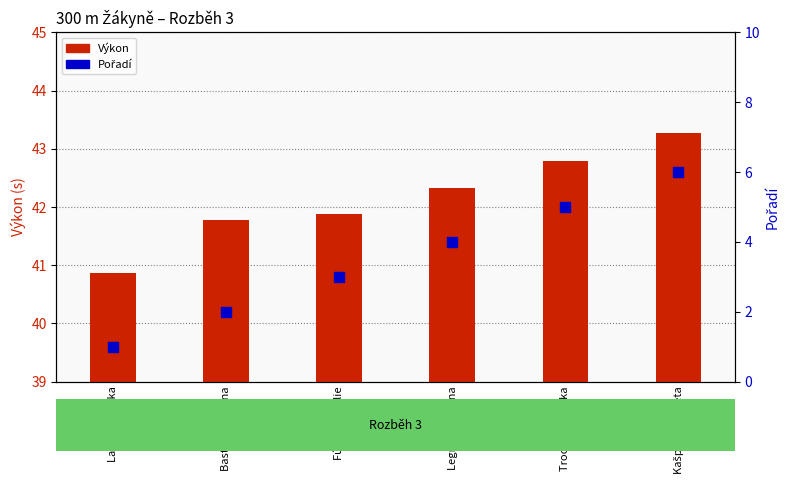

At which category is the sum across all series the highest?

Kašparová Aneta